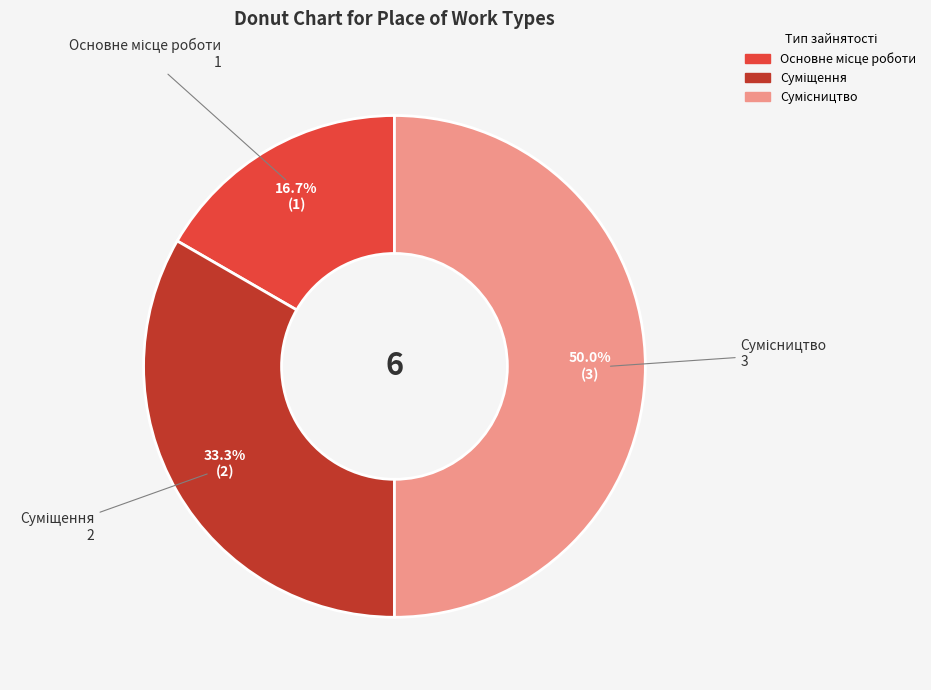

What percentage is the Суміщення slice, to the nearest percent?

33%